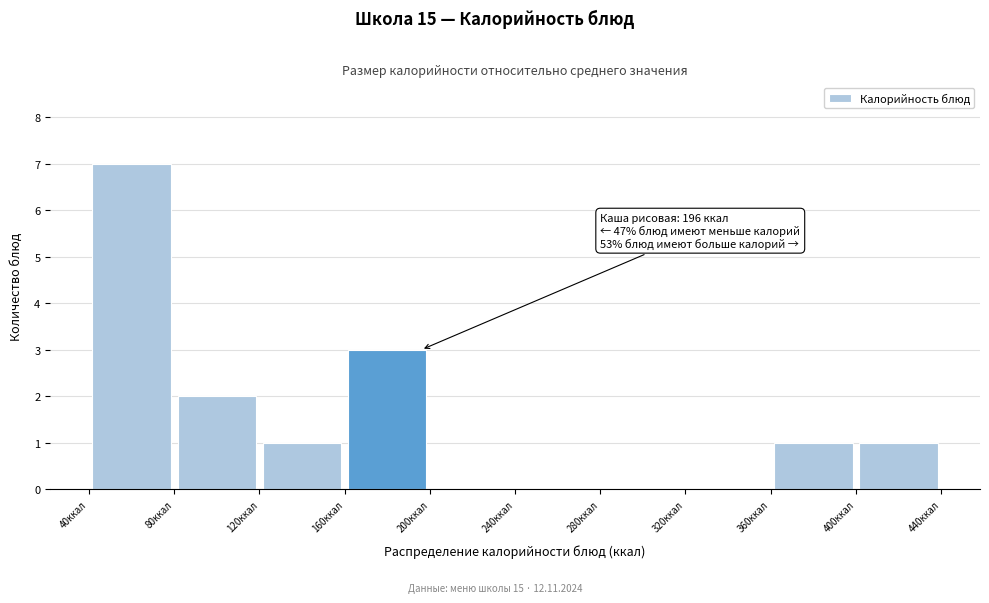

Over which range of the x-axis is the bar tallest?

40 to 80